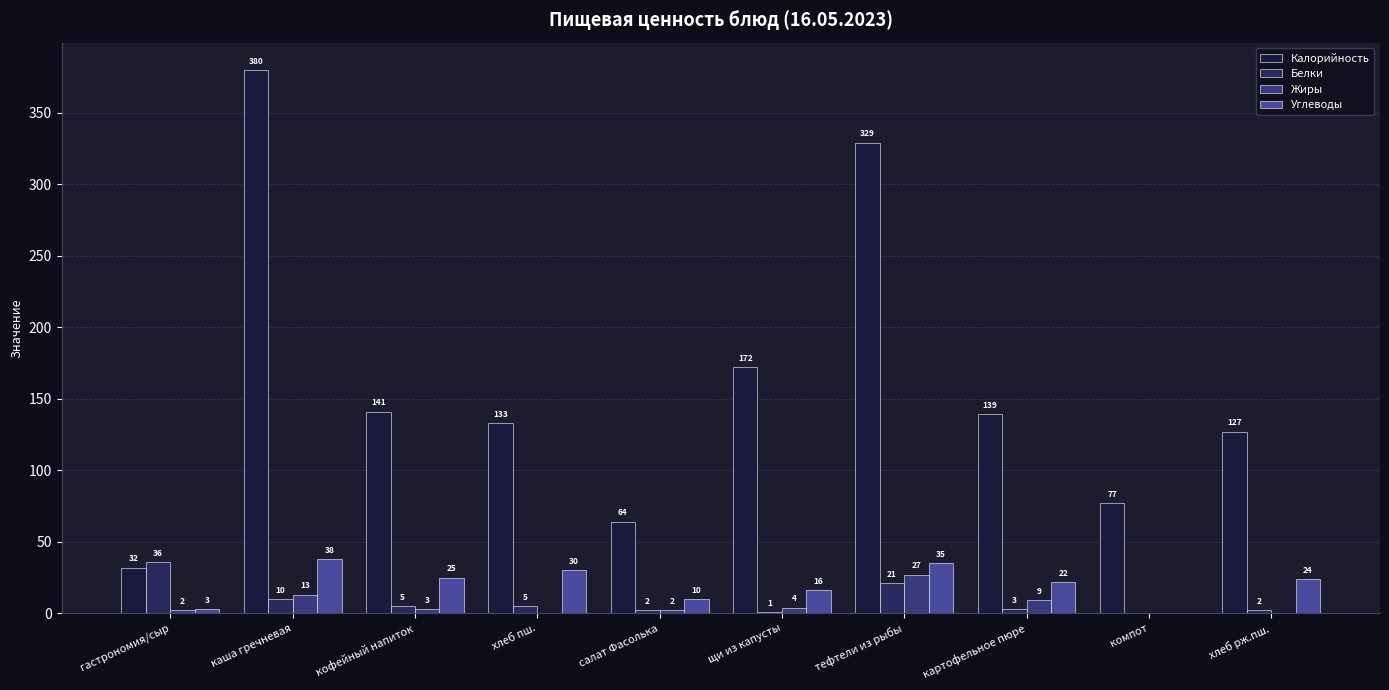

Count the number of categories in the chart.

10